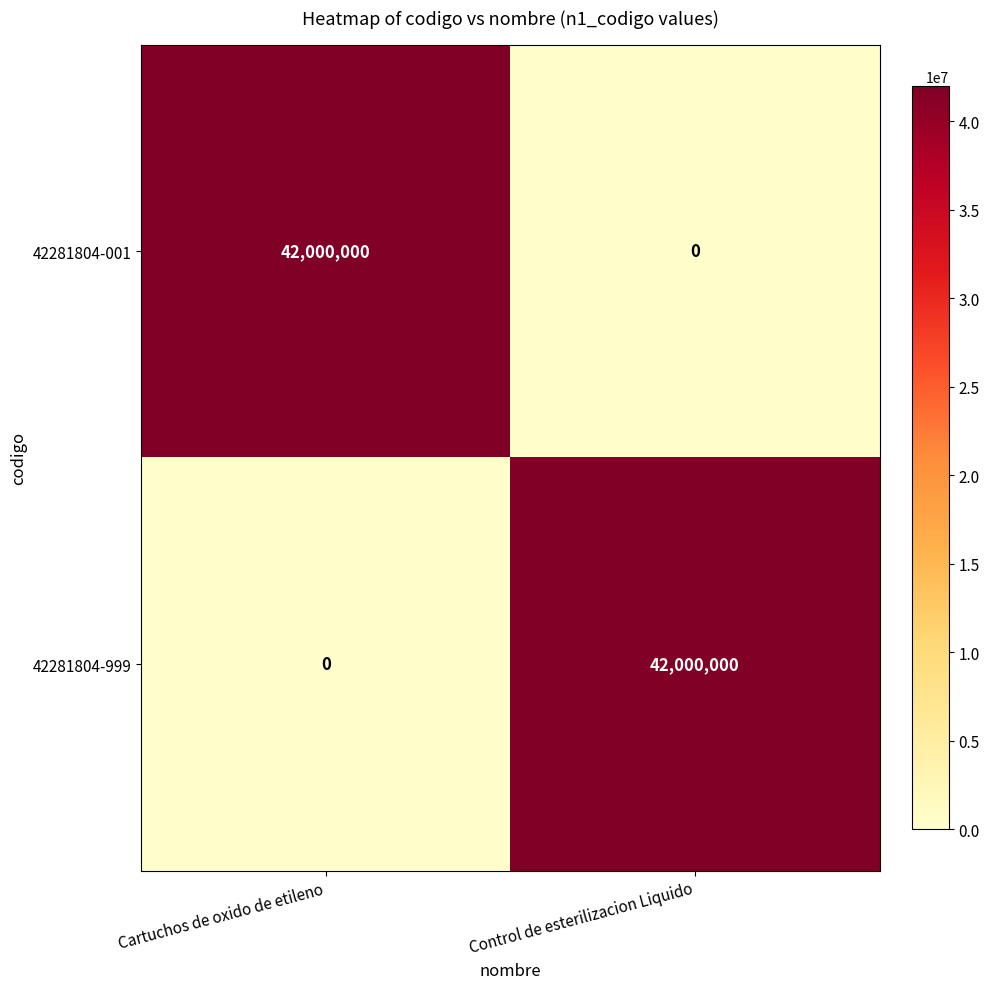

What value does the 42281804-999 series have at Control de esterilizacion Liquido?

42000000